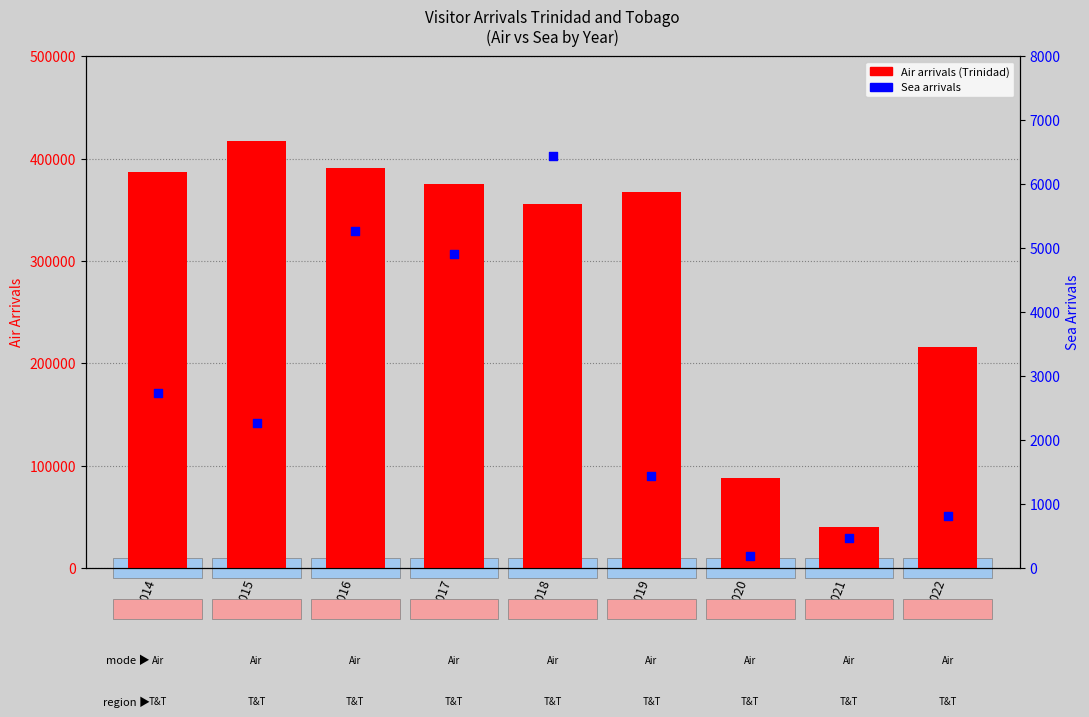

What are all the series names shown in the legend?

Air Arrivals, Sea Arrivals